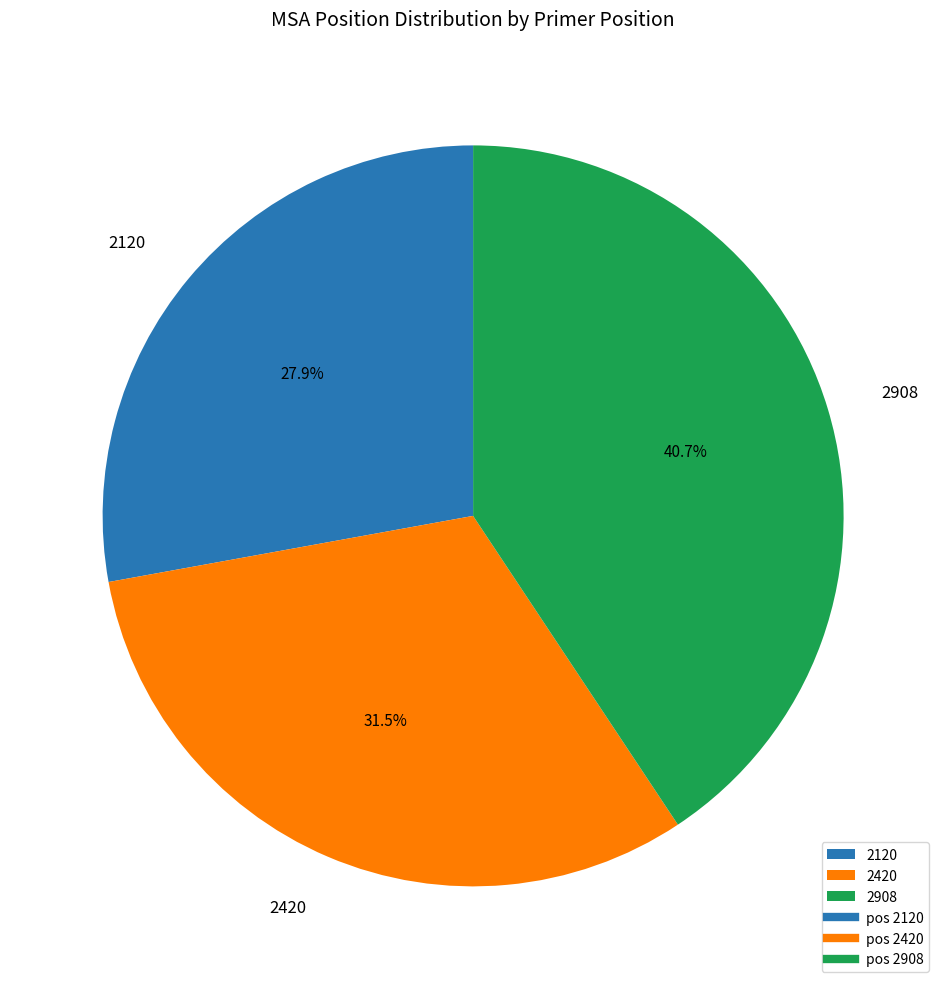

What percentage do 2120 and 2908 together represent?

68.5%